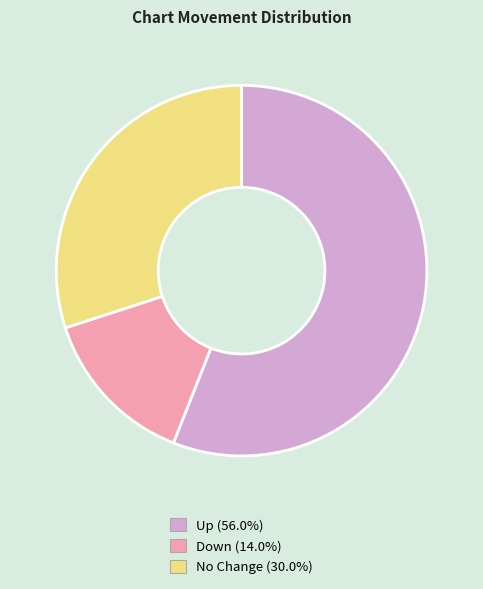

Is there any slice that represents more than half of the pie?

Yes